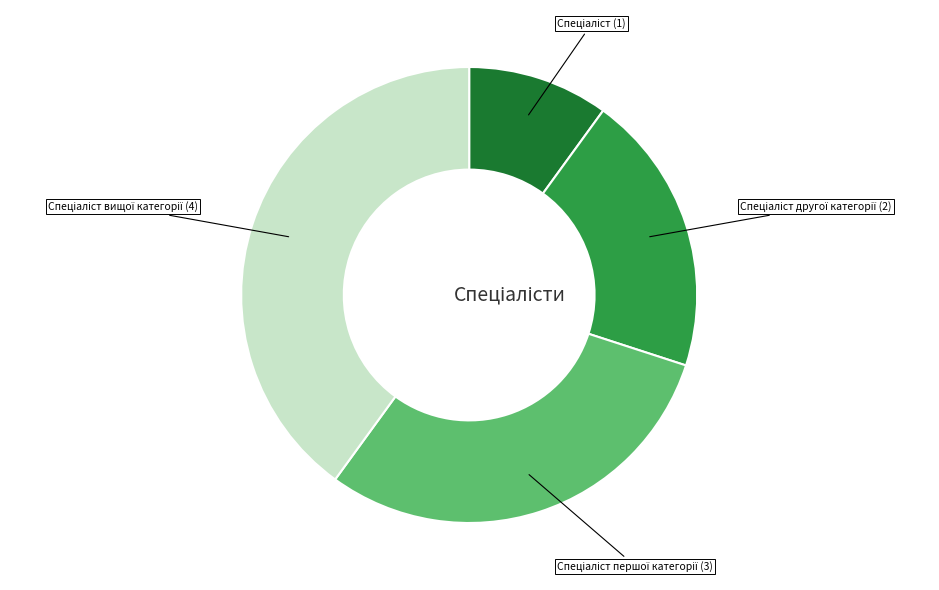

Is there any slice that represents more than half of the pie?

No